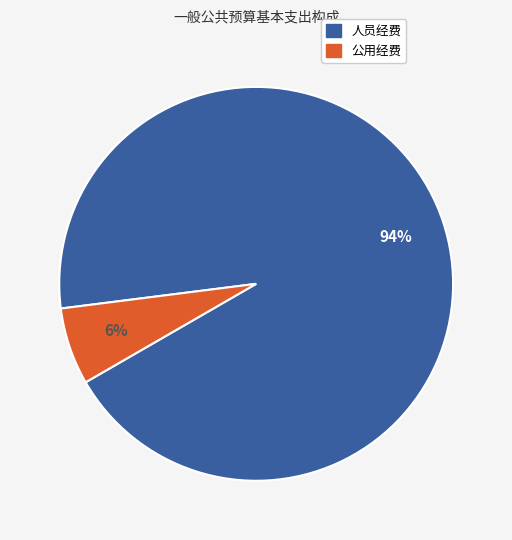

Which slice is the largest?

人员经费